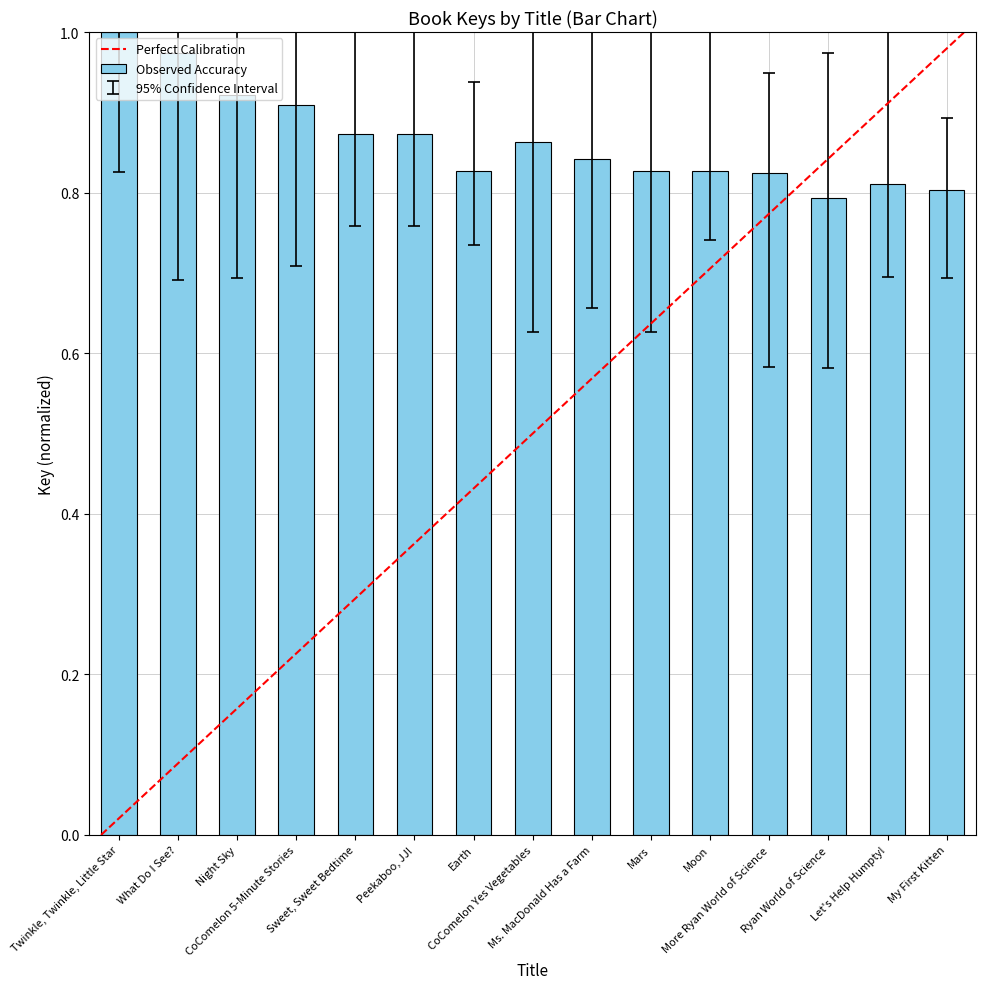

What is the sum of all values?

13.0